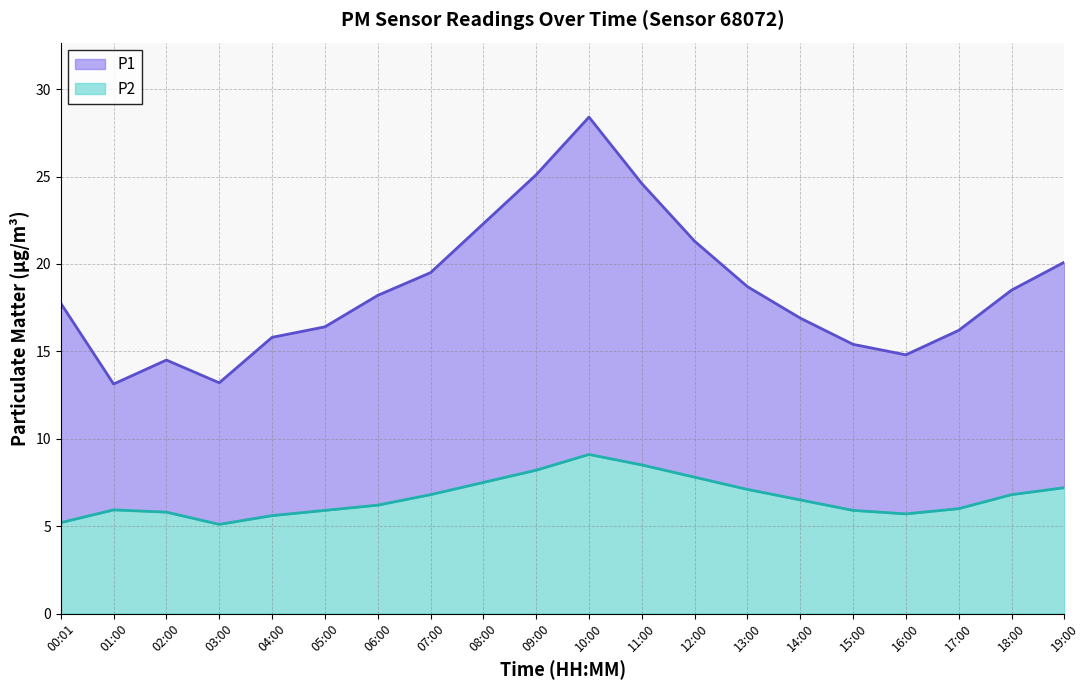

List the series in order of their overall mean, lowest first.

P2, P1